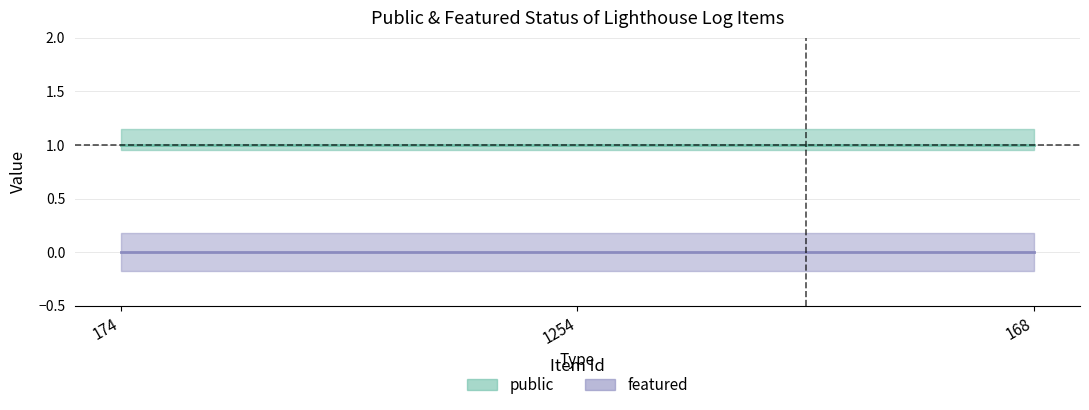

What is the value of the public point at the 1st from the left?

1